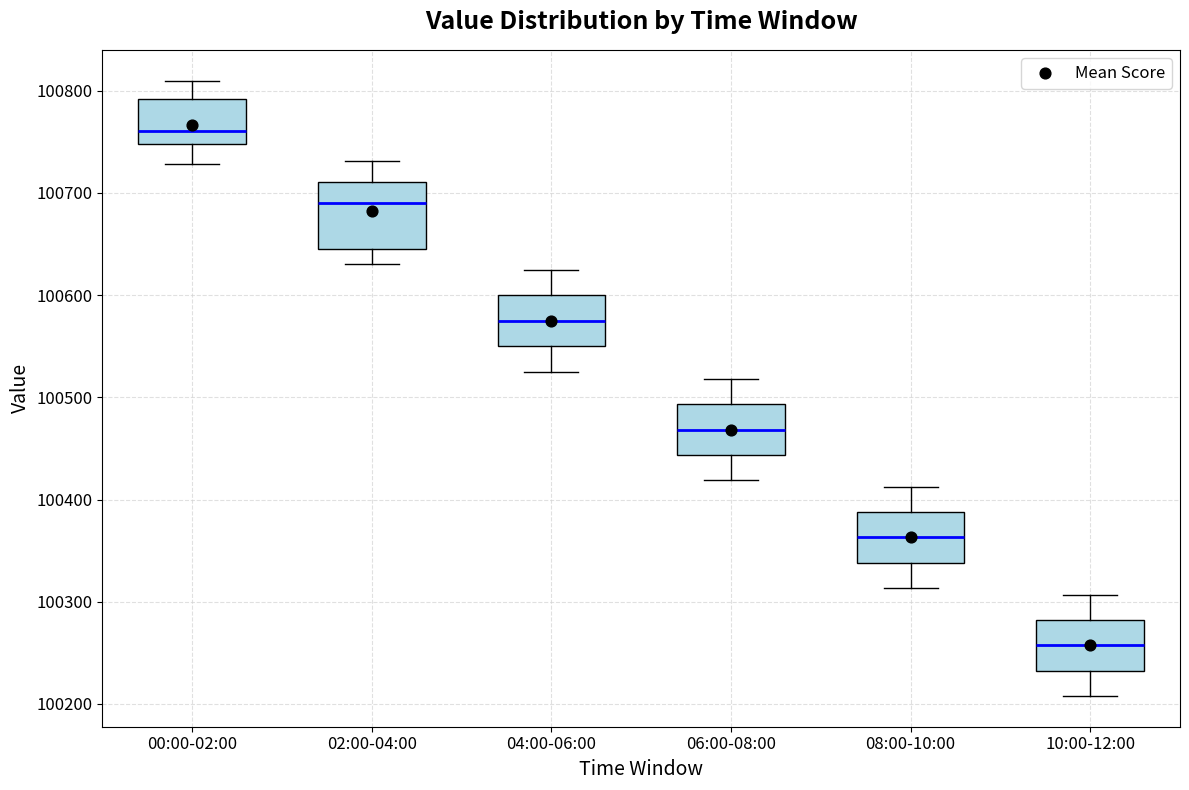

Reading left to right, transcribe this box plot: for each box, give where its median line is, the range the box spans, and where its two whiskers end, as read against the y-axis. The values are not printed on the chart, so give them approximately, as read against the axis.

00:00-02:00: median 100760, box 100750 to 100790, whiskers 100730 to 100810
02:00-04:00: median 100690, box 100650 to 100710, whiskers 100630 to 100730
04:00-06:00: median 100580, box 100550 to 100600, whiskers 100520 to 100630
06:00-08:00: median 100470, box 100440 to 100490, whiskers 100420 to 100520
08:00-10:00: median 100360, box 100340 to 100390, whiskers 100310 to 100410
10:00-12:00: median 100260, box 100230 to 100280, whiskers 100210 to 100310